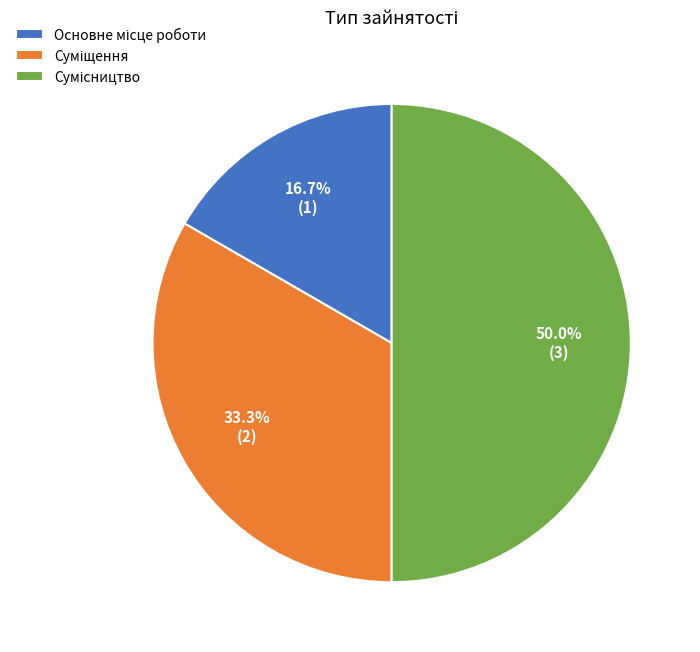

Count the number of slices in the pie.

3